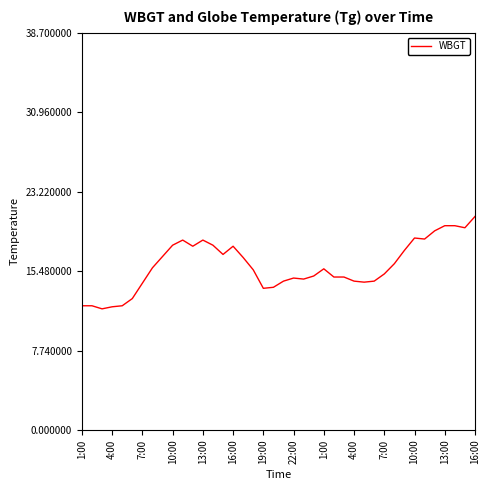

What is the maximum value shown in the chart?

20.8